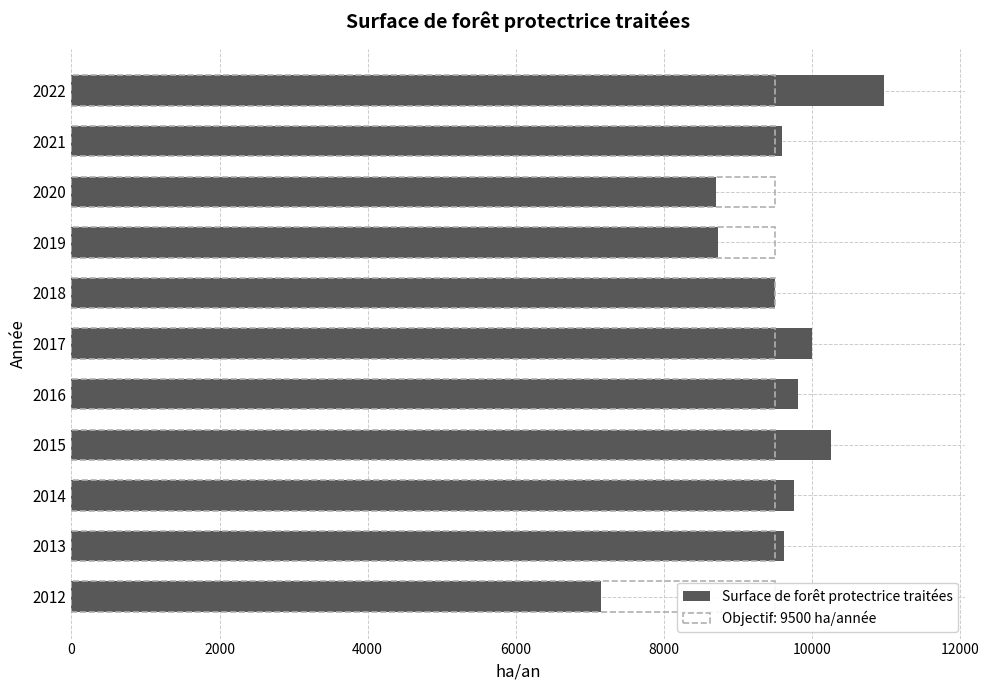

What is the value of the 2nd bar from the left?

9629.2